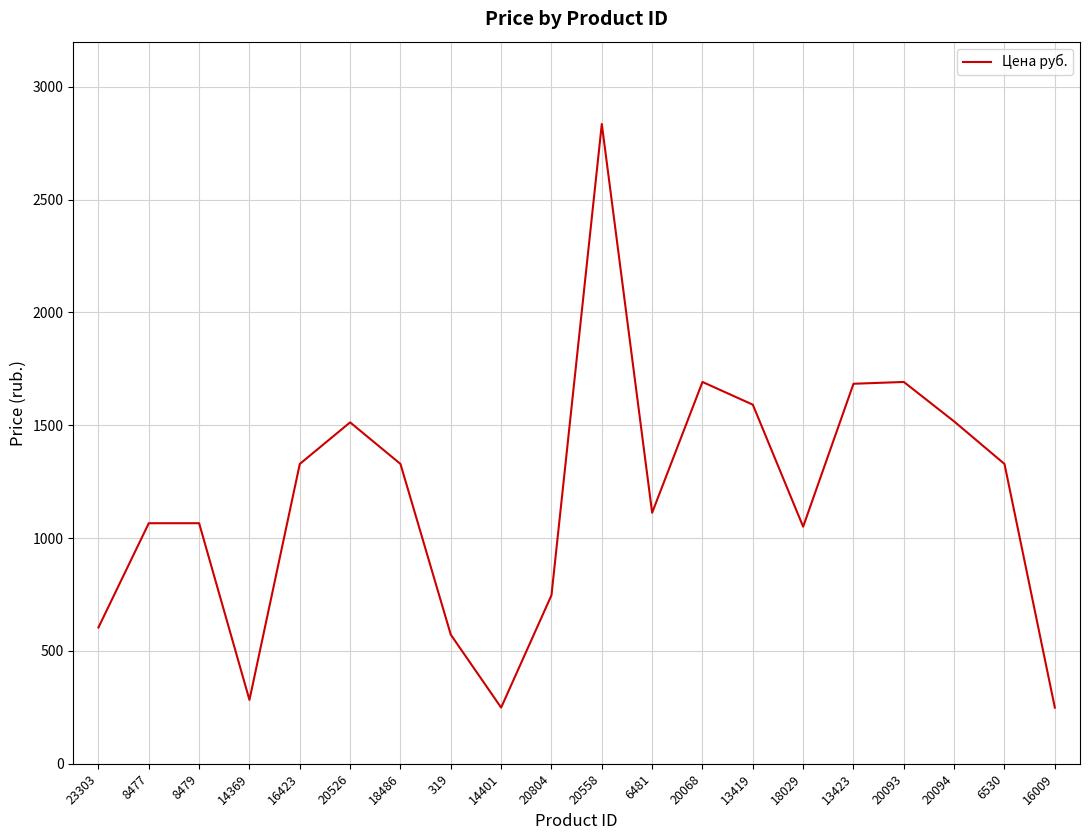

What is the difference between the maximum and minimum values?

2586.0